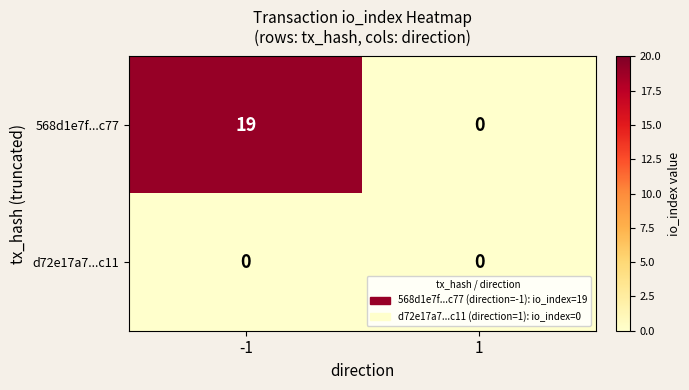

Which series has the largest range (max minus min)?

568d1e7f...c77